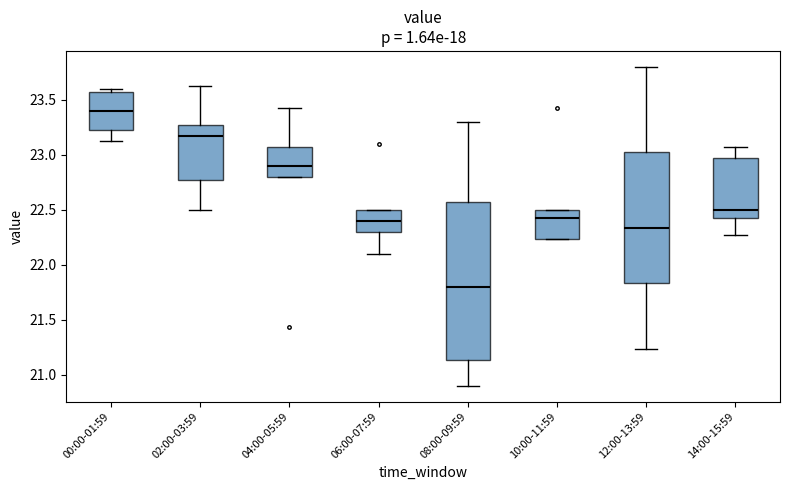

Which box's median line is the highest?

00:00-01:59